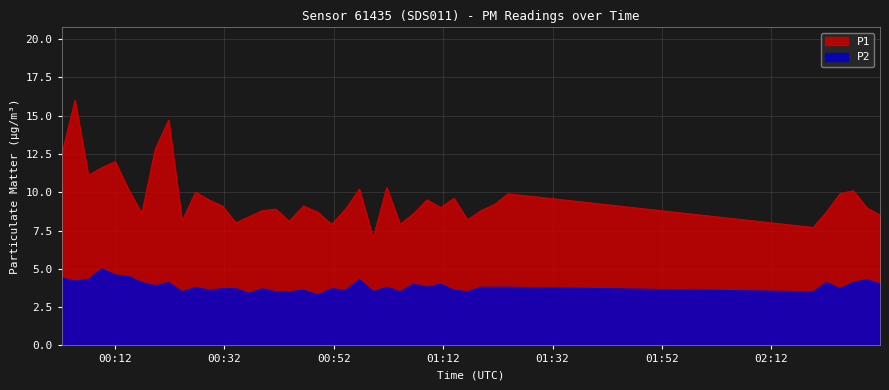

How many data points in P1 are above 9?

20